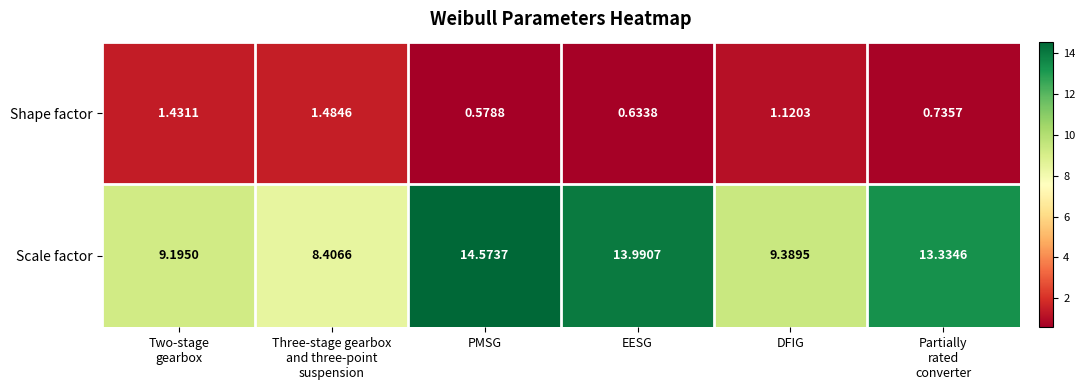

Rank the series by their maximum value, from highest to lowest.

Scale factor, Shape factor